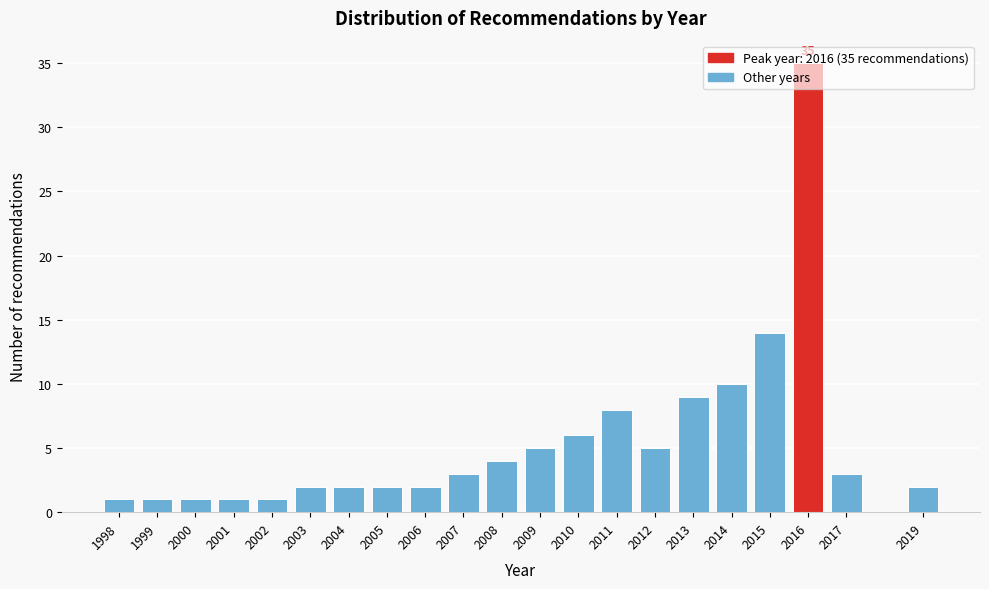

True or false: the data shows 10 at 2010.

False